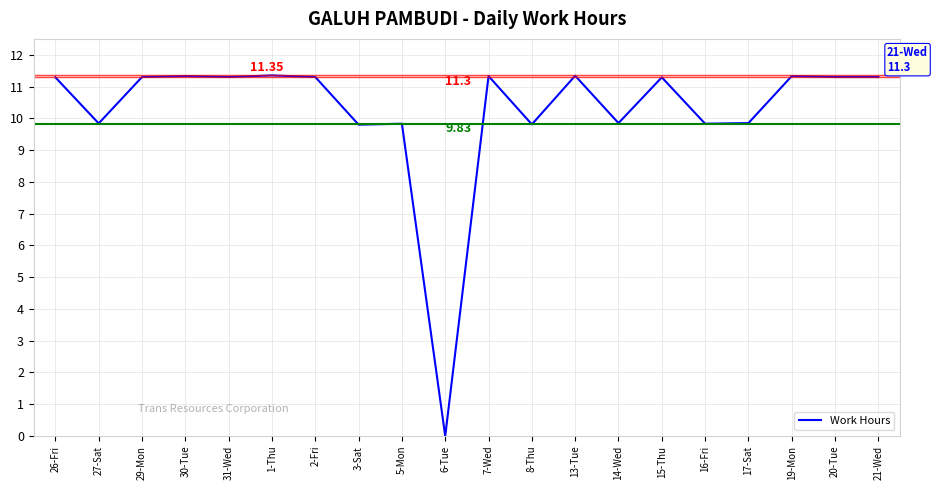

What value does the data have at 15-Thu?

11.3